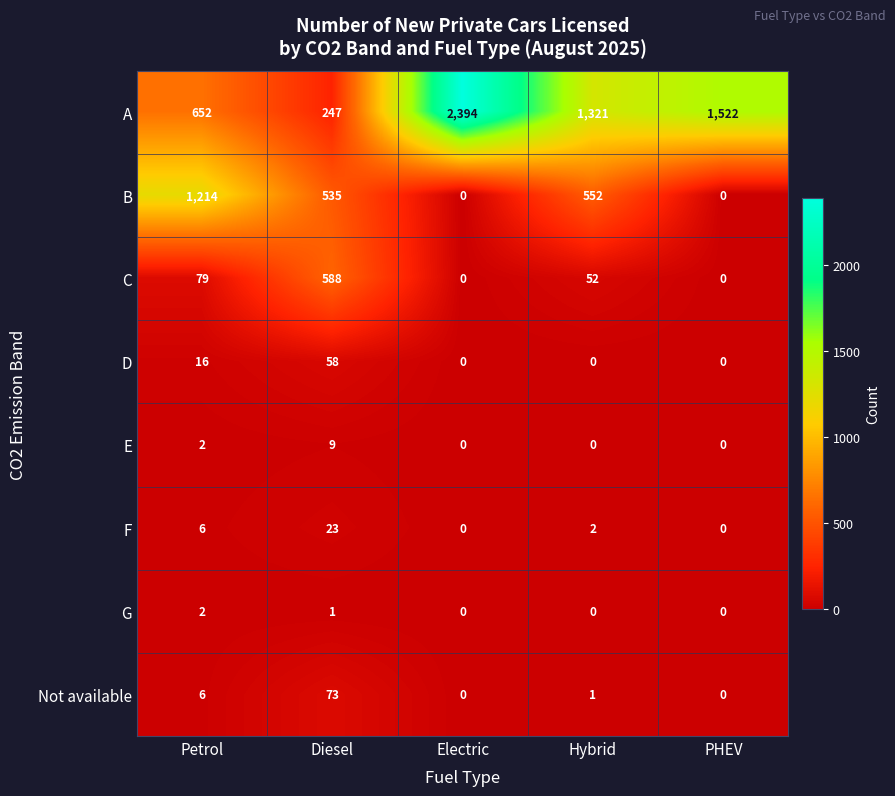

What is the sum of the Not available values at Diesel and Hybrid?

74